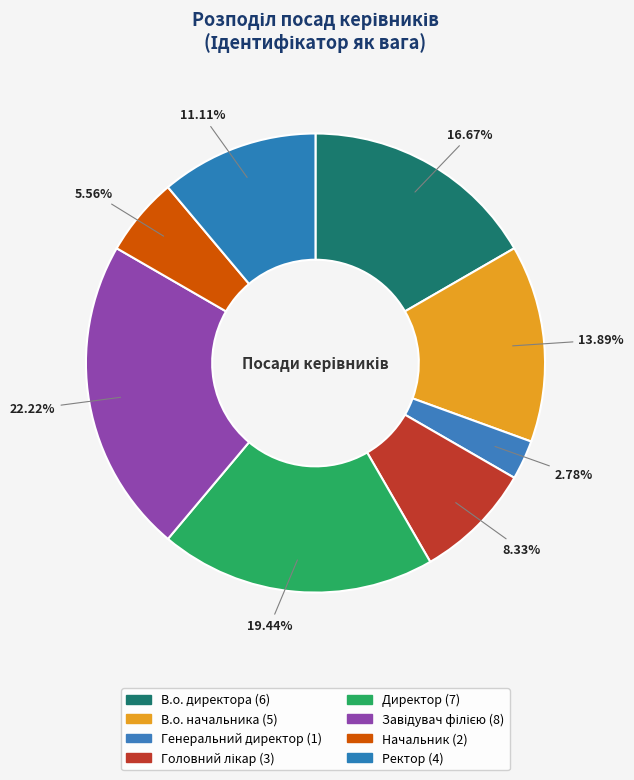

How many slices are in this pie chart?

8